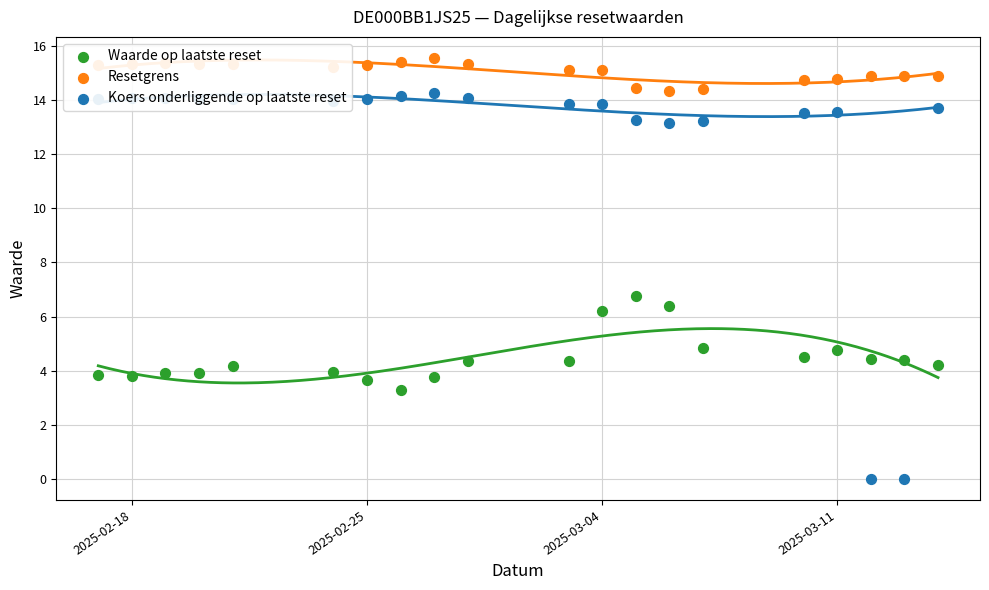

Which series has the largest Y range (max minus min)?

Koers onderliggende op laatste reset